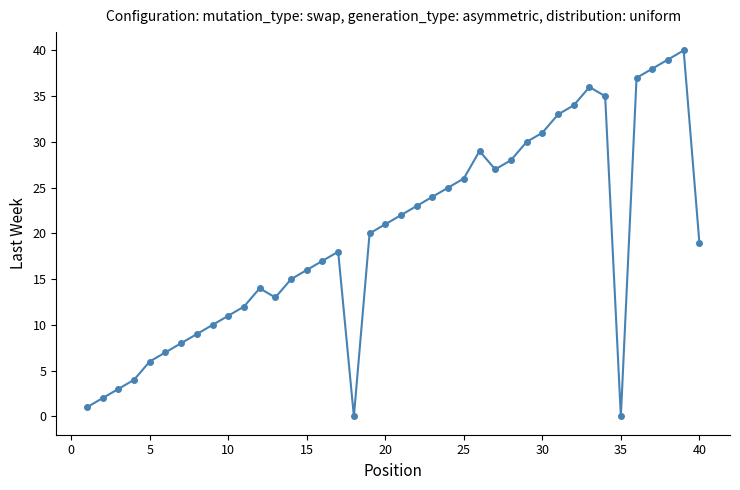

True or false: the data has more than 0 interior local peaks.

True